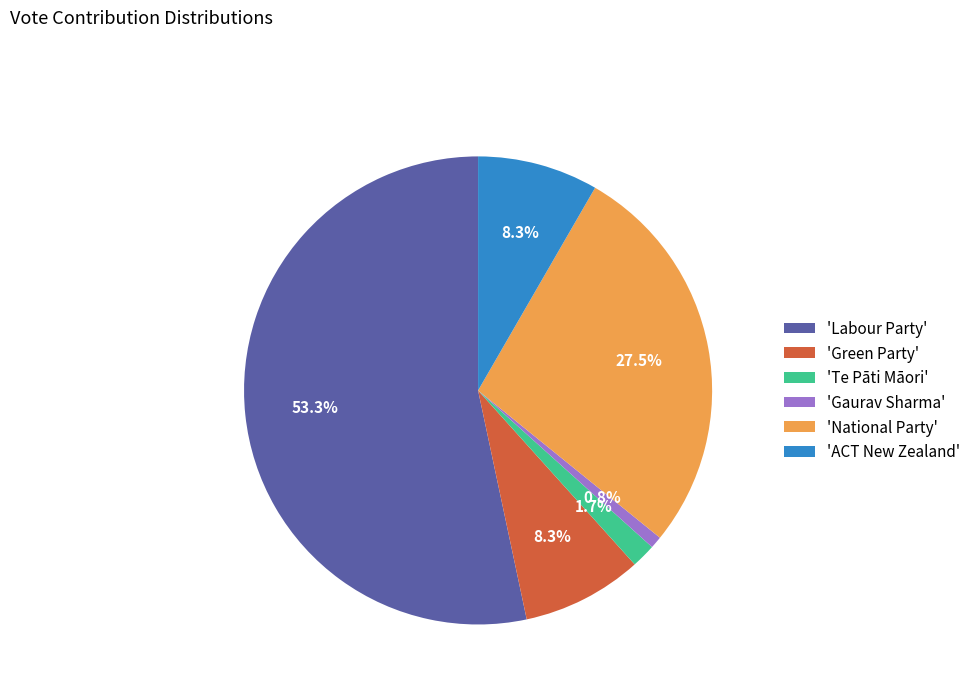

Approximately how many times larger is the value at 'National Party' compared to 'ACT New Zealand'?

3.3